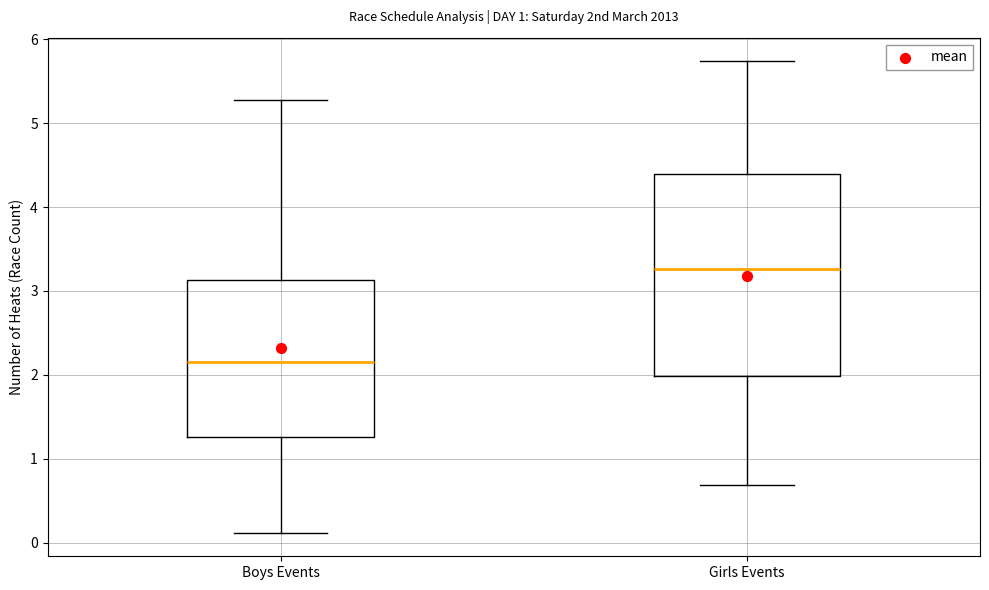

Which box's median line is the highest?

Girls Events